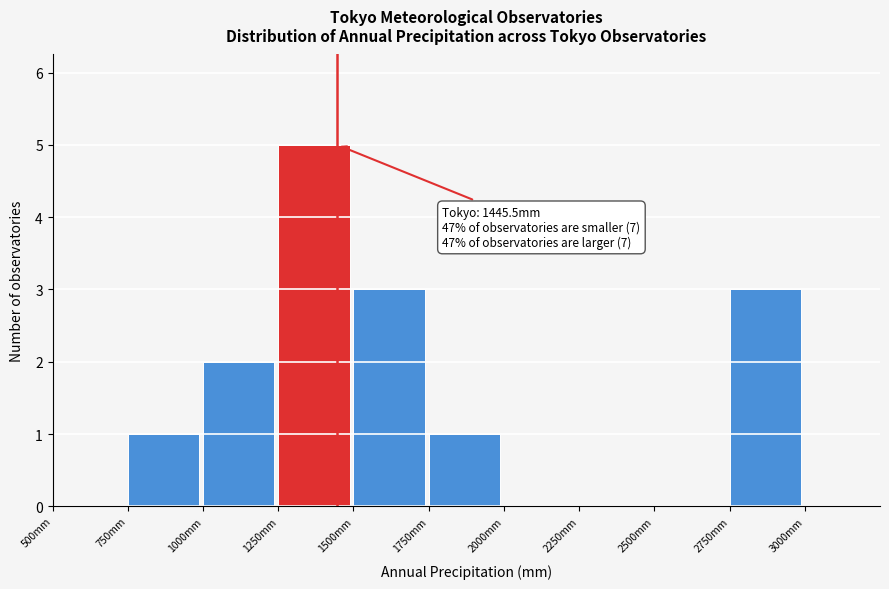

Which range on the x-axis has the tallest bar?

1250 to 1500